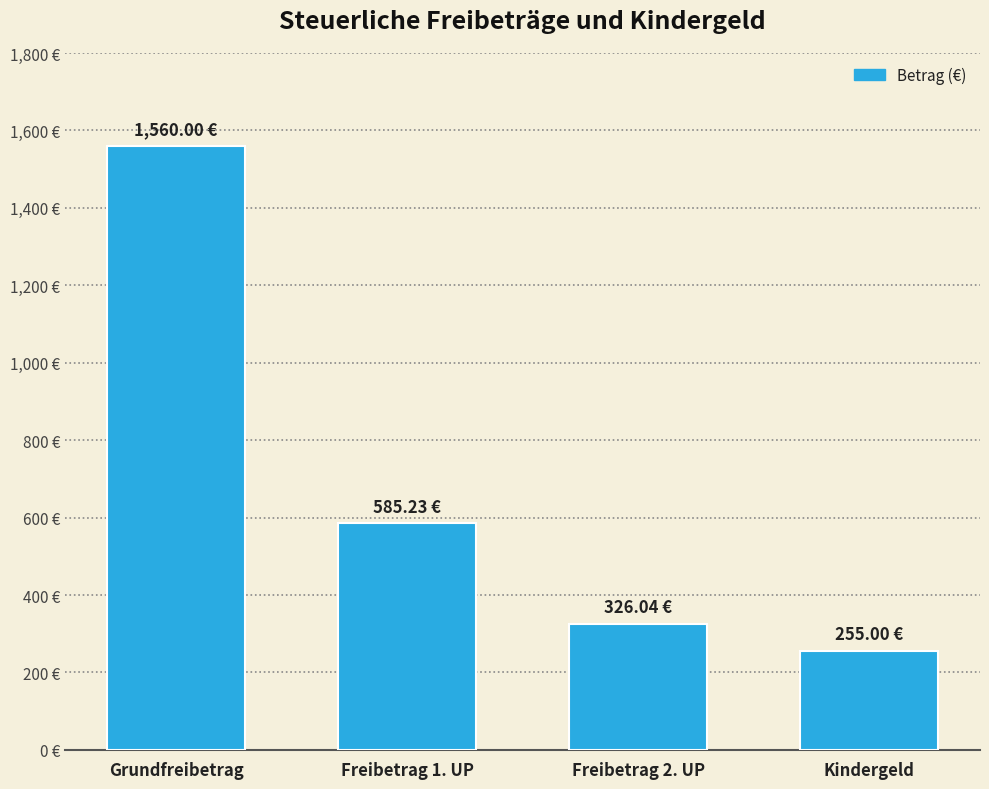

At which category does the chart reach its minimum across all series?

Kindergeld